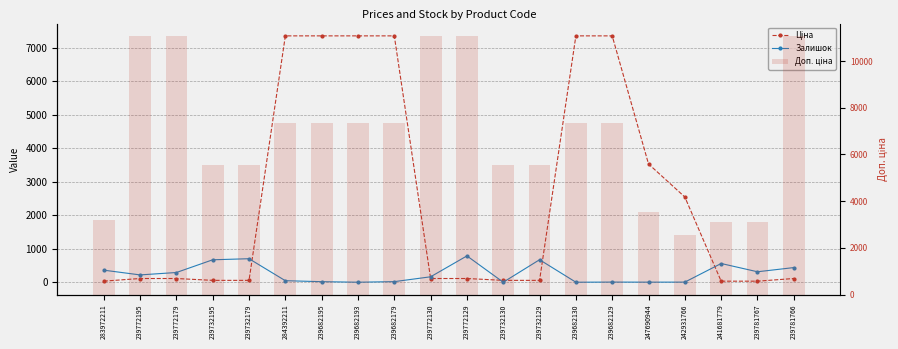

Reading left to right, transcribe all the data shown in this chart.

Ціна: 32.0	110.5	110.5	55.3	55.3	7360.2	7360.2	7360.2	7360.2	110.5	110.5	55.3	55.3	7360.2	7360.2	3533.1	2545.8	30.9	30.9	110.5
Залишок: 360.0	218.0	290.0	670.0	702.0	45.0	16.0	0.0	17.0	162.0	786.0	0.0	672.0	0.0	4.0	2.0	3.0	559.0	312.0	437.0
Доп. ціна: 3205.0	11055.0	11055.0	5528.0	5528.0	7360.2	7360.2	7360.2	7360.2	11055.0	11055.0	5528.0	5528.0	7360.2	7360.2	3533.1	2546.0	3095.0	3095.0	11055.0